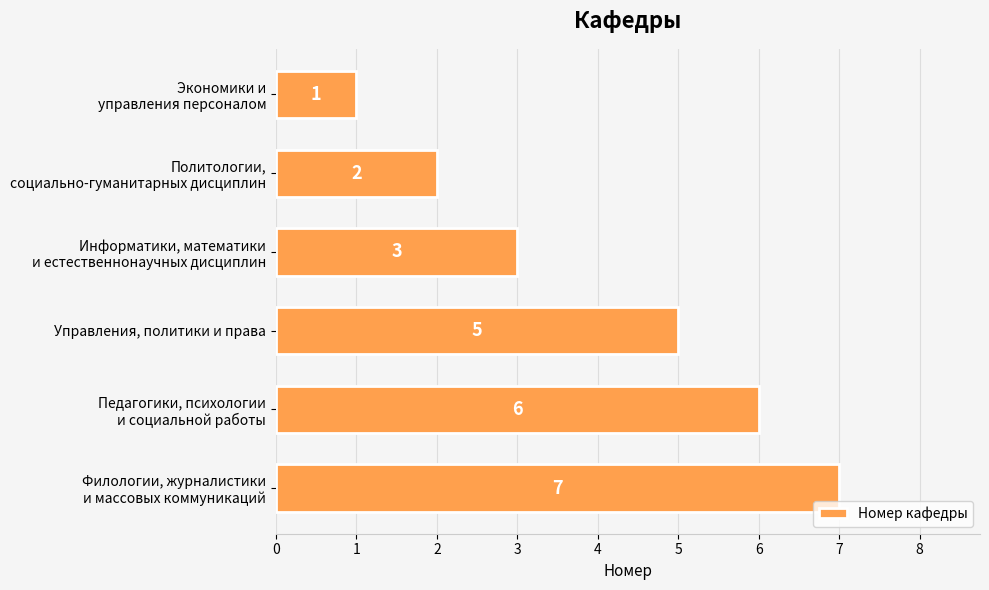

How many values are below 5?

3